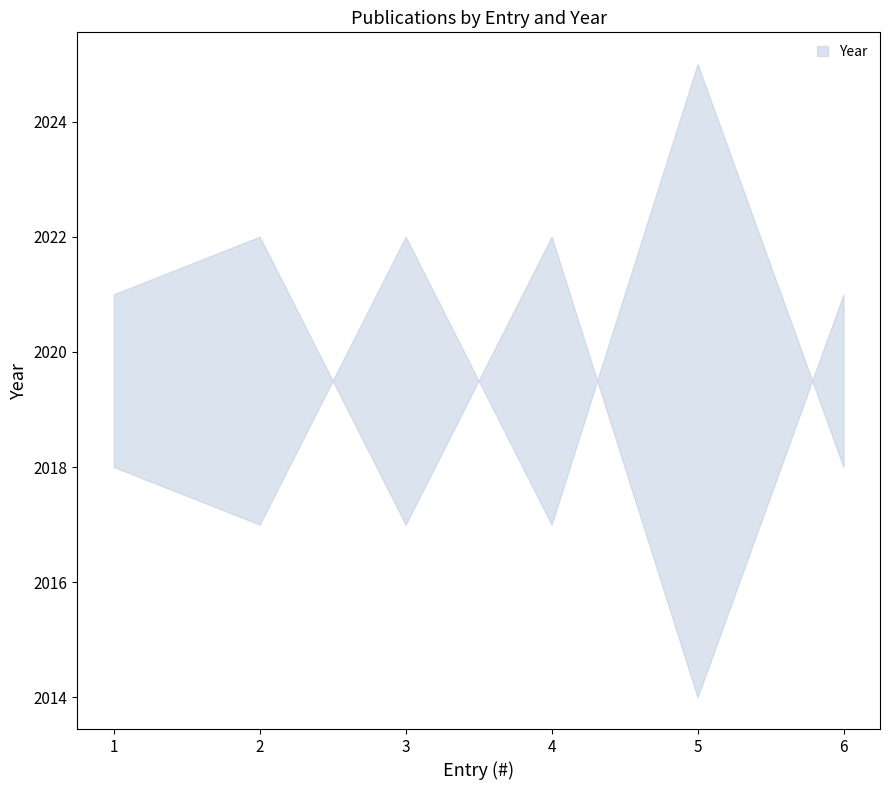

How many distinct data groups are displayed?

1